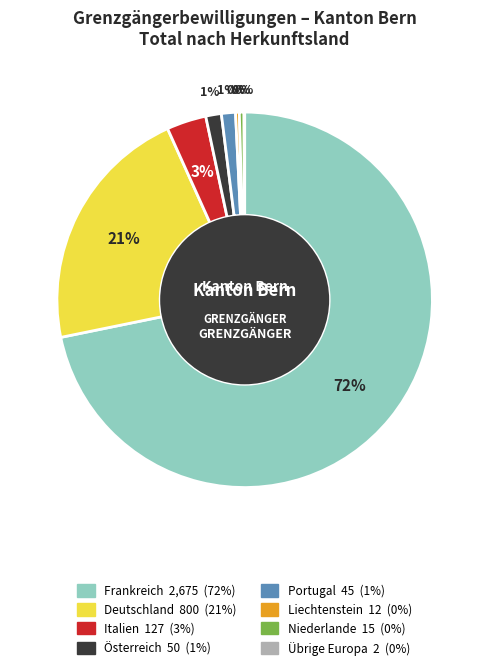

Between Niederlande and Italien, which is larger?

Italien